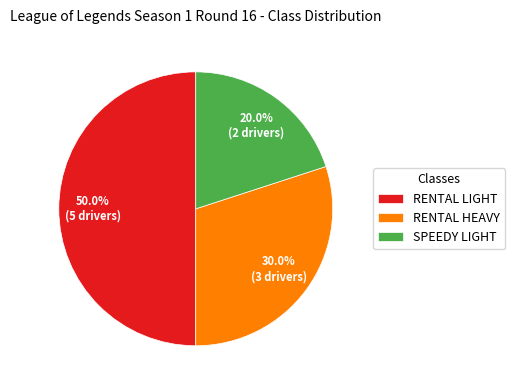

True or false: RENTAL LIGHT accounts for 62% of the total.

False